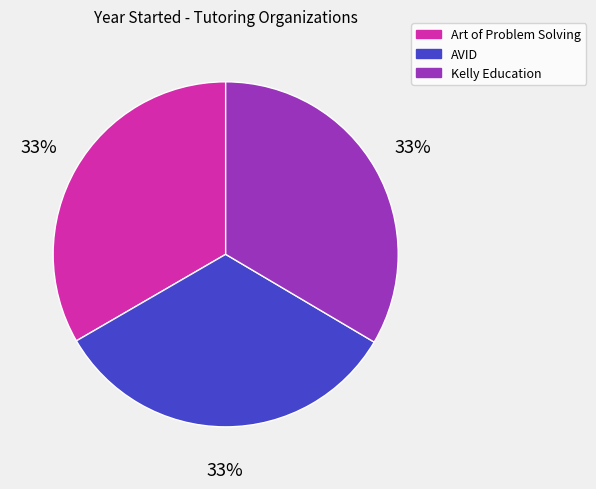

How many segments does this pie chart have?

3